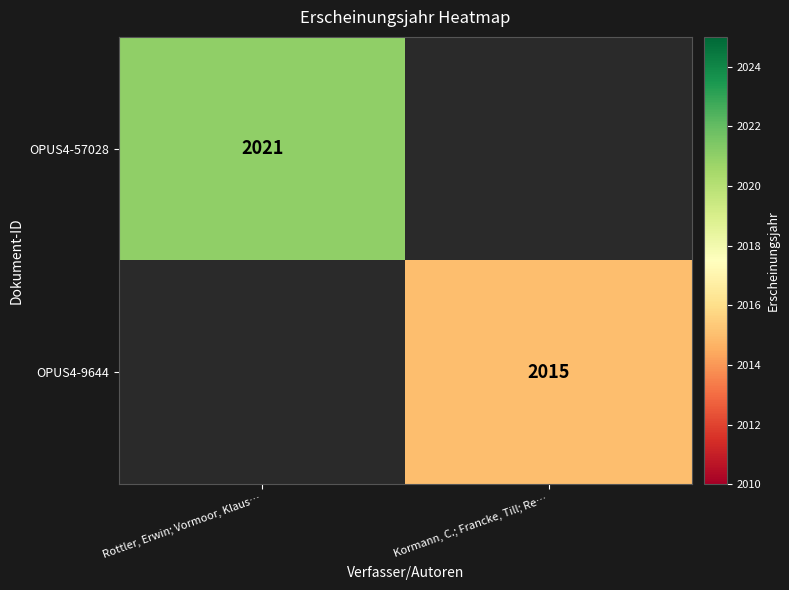

Is it true that OPUS4-57028 equals 2021 at Rottler, Erwin; Vormoor, Klaus…?

True